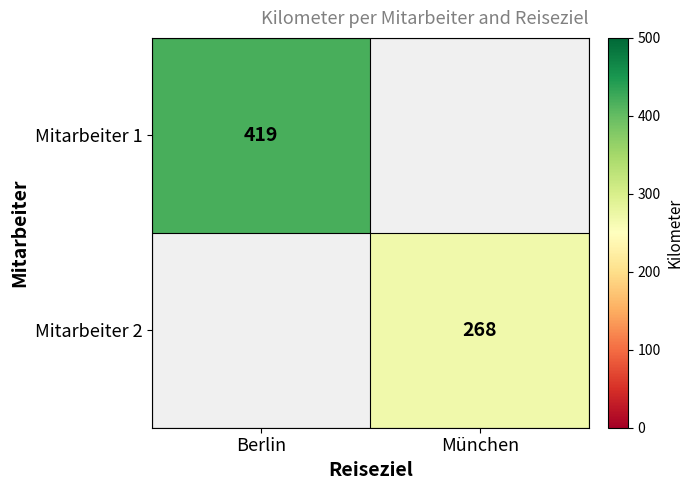

Is it true that Mitarbeiter 2 equals 268 at München?

True